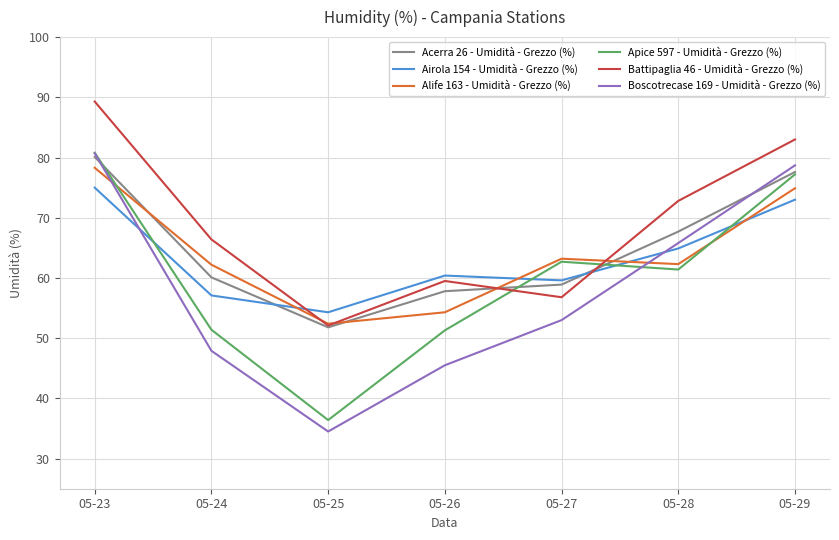

True or false: Boscotrecase 169 - Umidità - Grezzo (%) has more than 0 points higher than both neighbors.

False